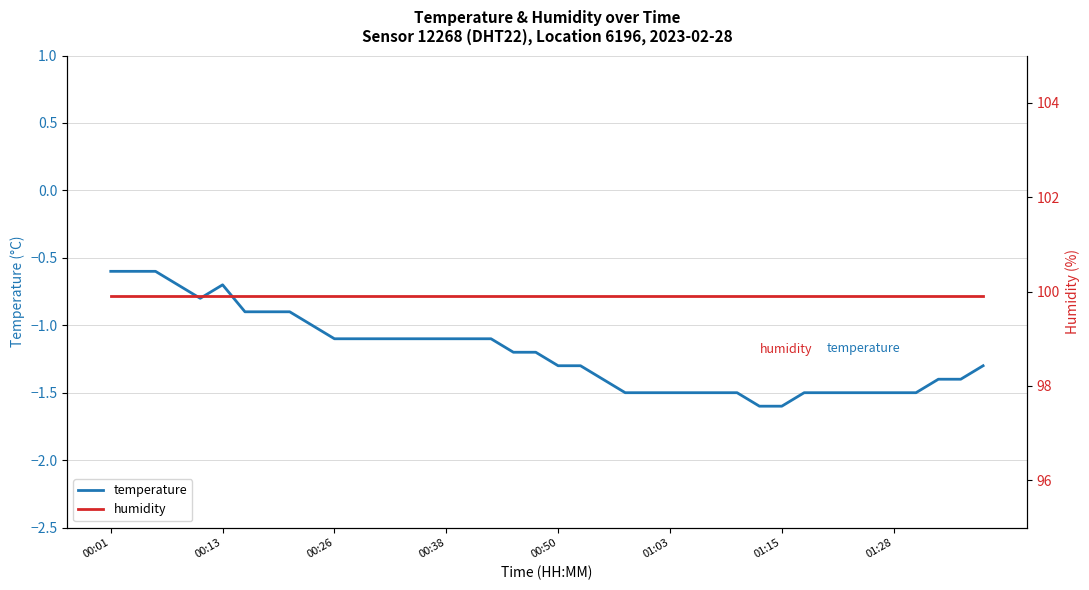

The value of temperature at 01:15 is -1.6. True or false?

True